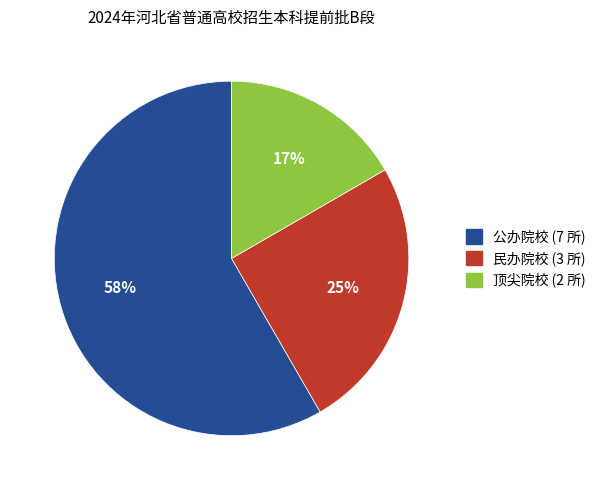

How many segments does this pie chart have?

3